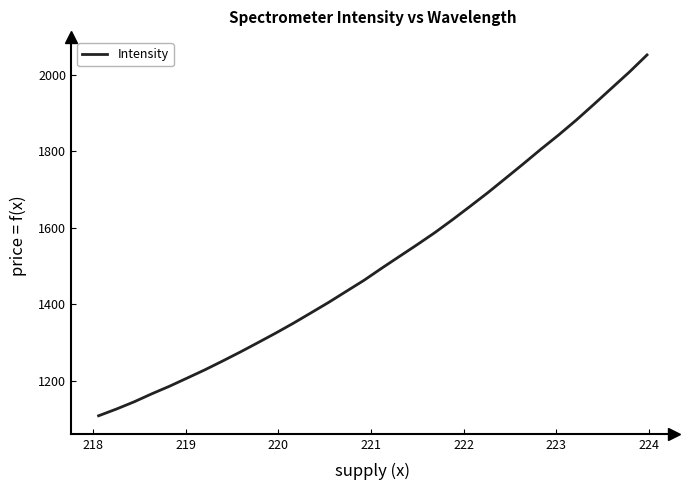

What is the maximum value shown in the chart?

2052.8